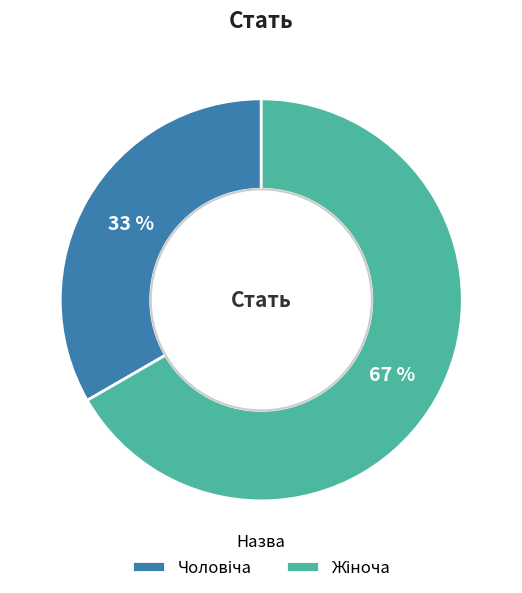

To the nearest percent, what is the average slice percentage?

50%